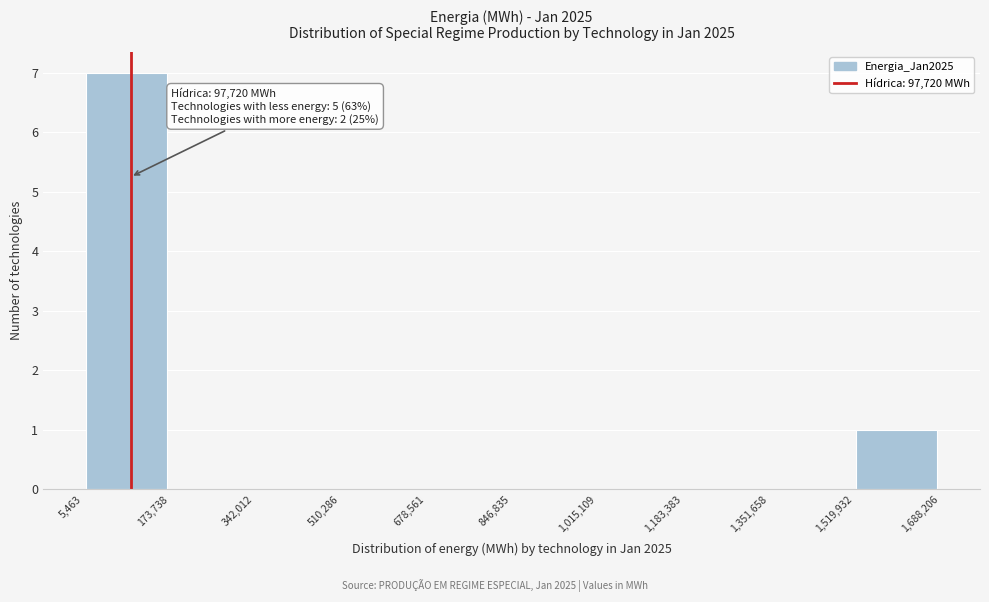

Which range on the x-axis has the tallest bar?

5,463 to 173,738